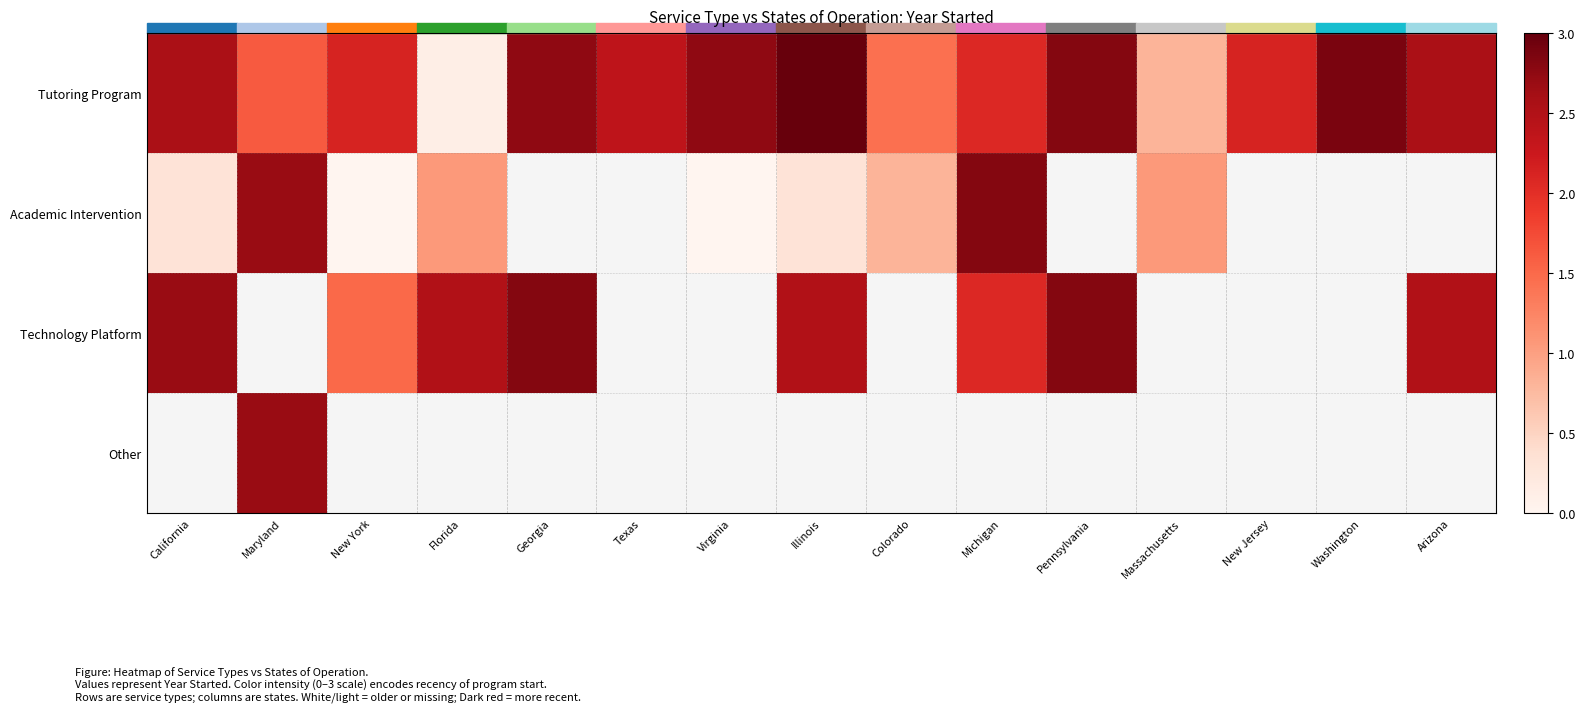

Is the value of Academic Intervention at Washington greater than the value of Tutoring Program at Arizona?

No